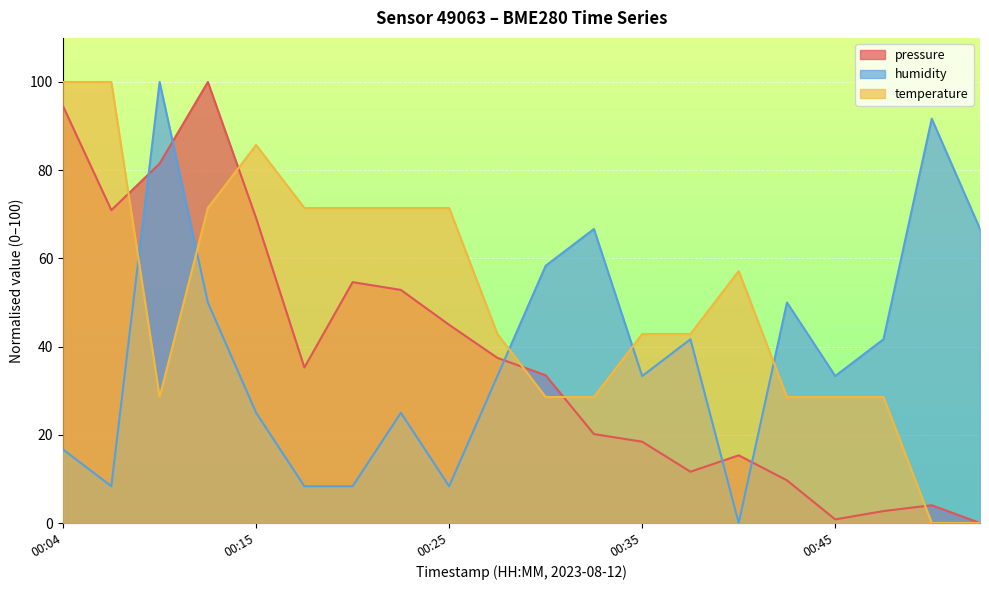

What is the spread (max minus min) of values at 2023-08-12T00:33:02?

46.5